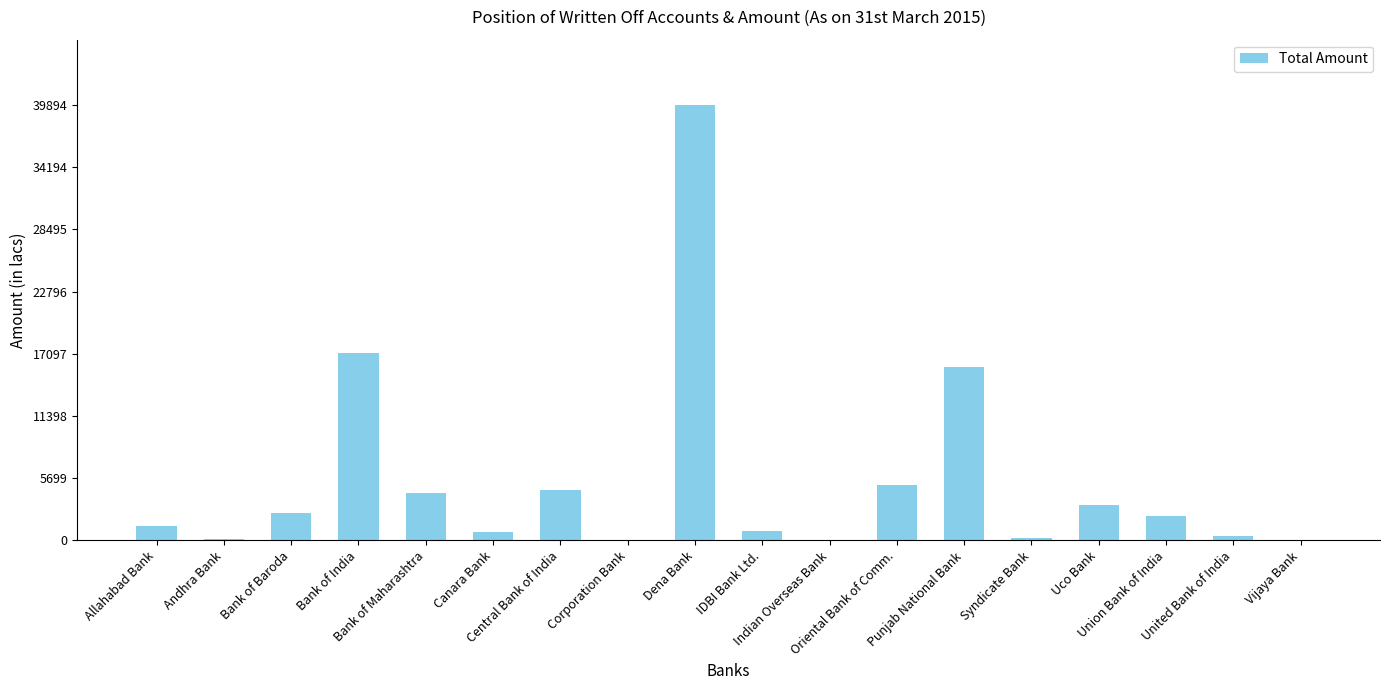

How many series are shown in this chart?

1